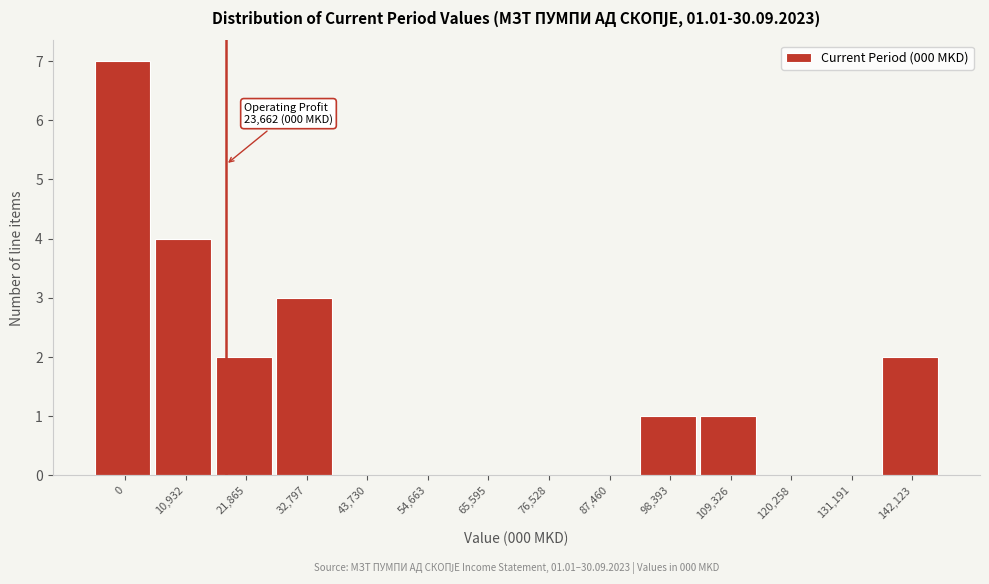

Reading left to right, extract all data points from this chart.

0=7	10,932=4	21,865=2	32,797=3	43,730=0	54,663=0	65,595=0	76,528=0	87,460=0	98,393=1	109,326=1	120,258=0	131,191=0	142,123=2